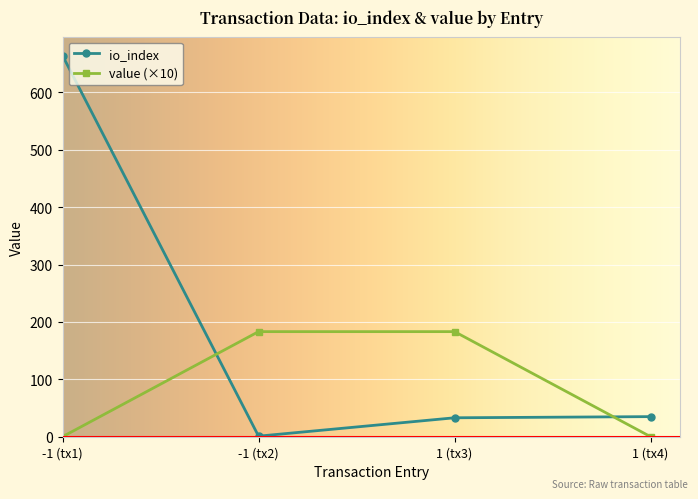

What are all the series names shown in the legend?

io_index, value (×10)